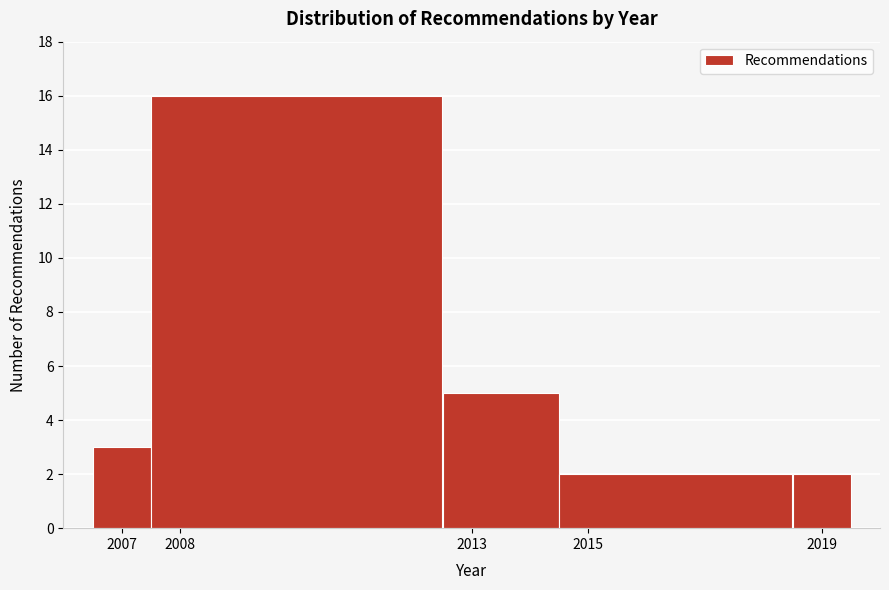

Which range on the x-axis has the tallest bar?

2007.5 to 2012.5